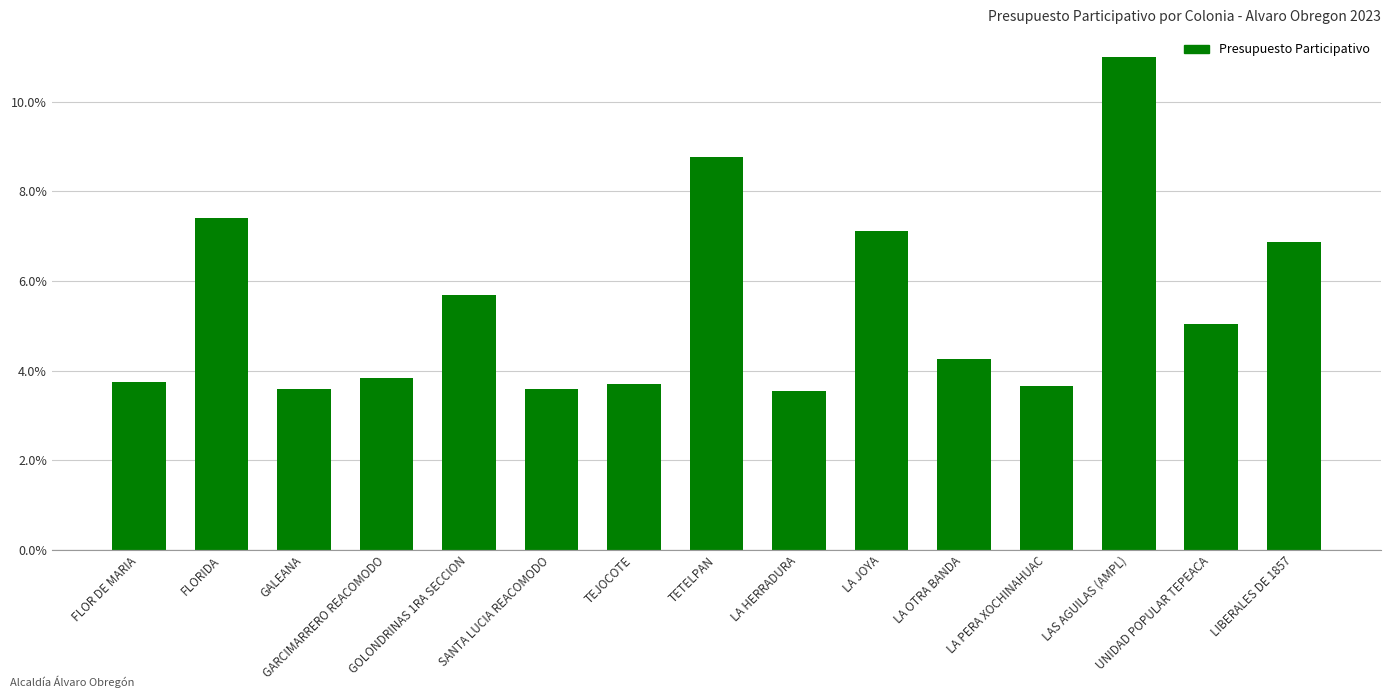

What is the maximum value shown in the chart?

11.0